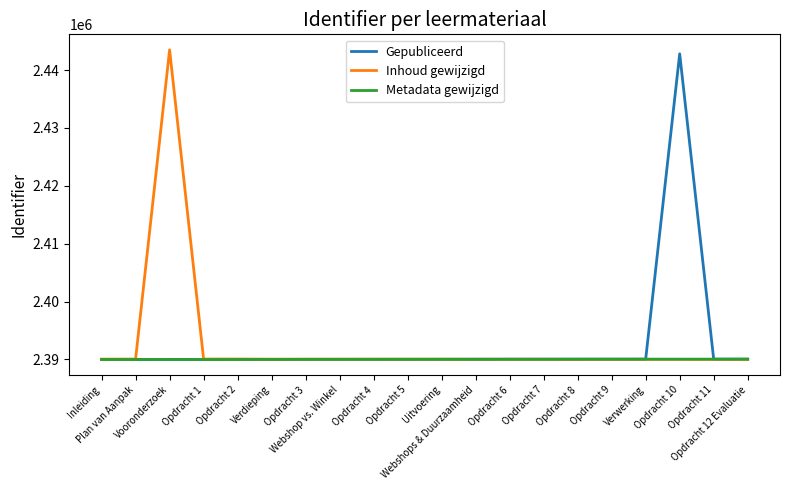

What is the highest value of the Gepubliceerd series?

2442809